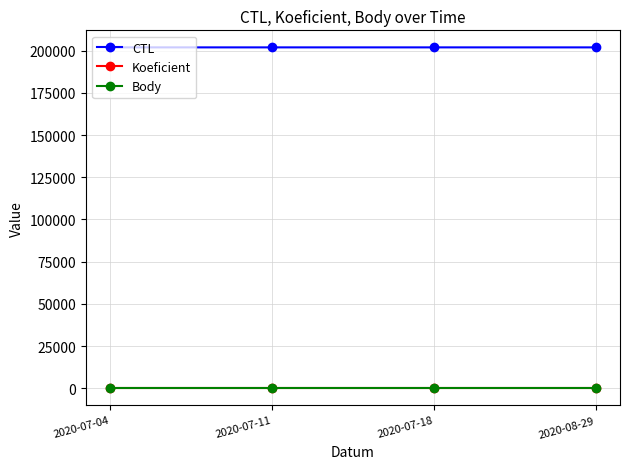

What is the label of the 4th point from the right?

2020-07-04